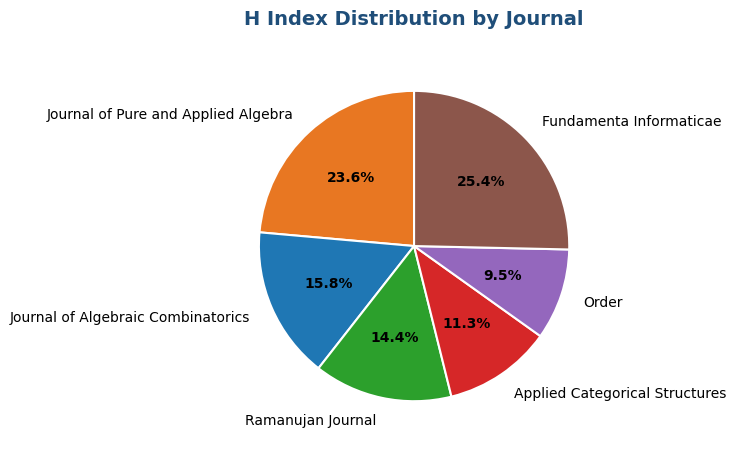

Approximately how many times larger is the value at Journal of Pure and Applied Algebra compared to Fundamenta Informaticae?

0.9